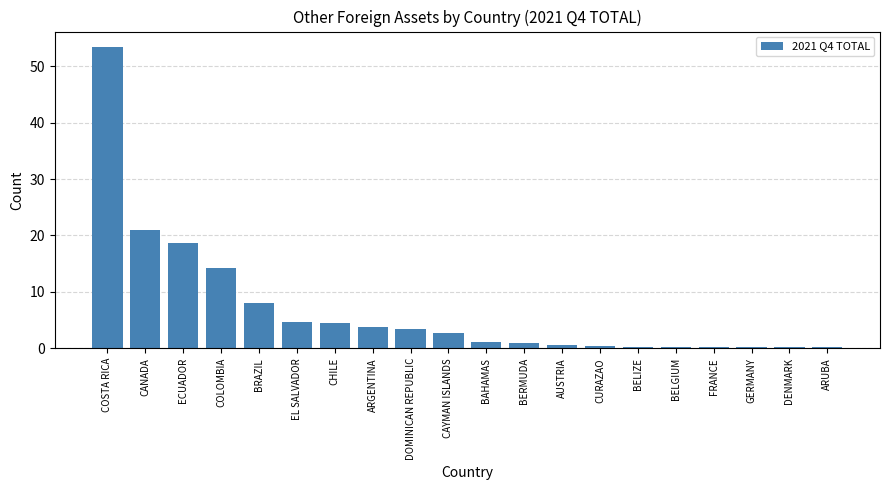

At which label is the value closest to 26?

CANADA